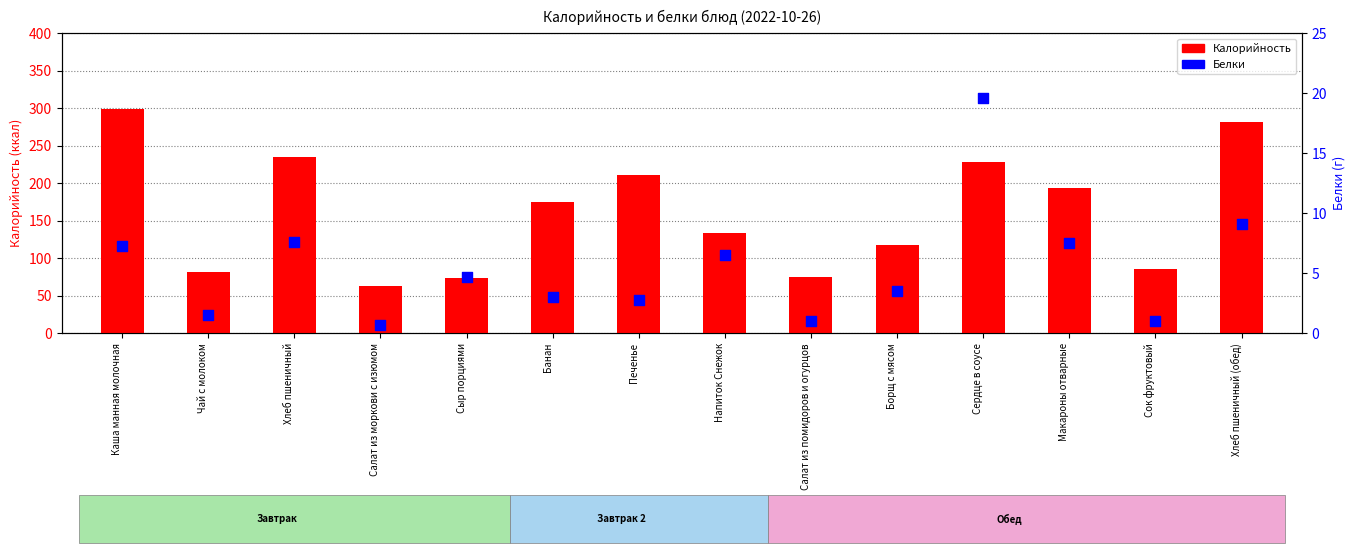

What are all the series names shown in the legend?

Калорийность, Белки